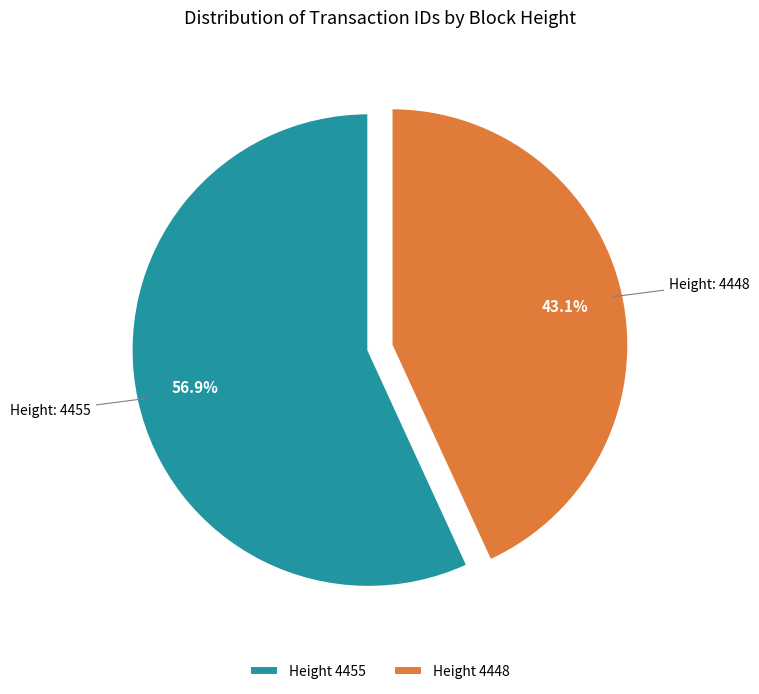

What is the ratio of the value at Height 4448 to the value at Height 4455?

0.8